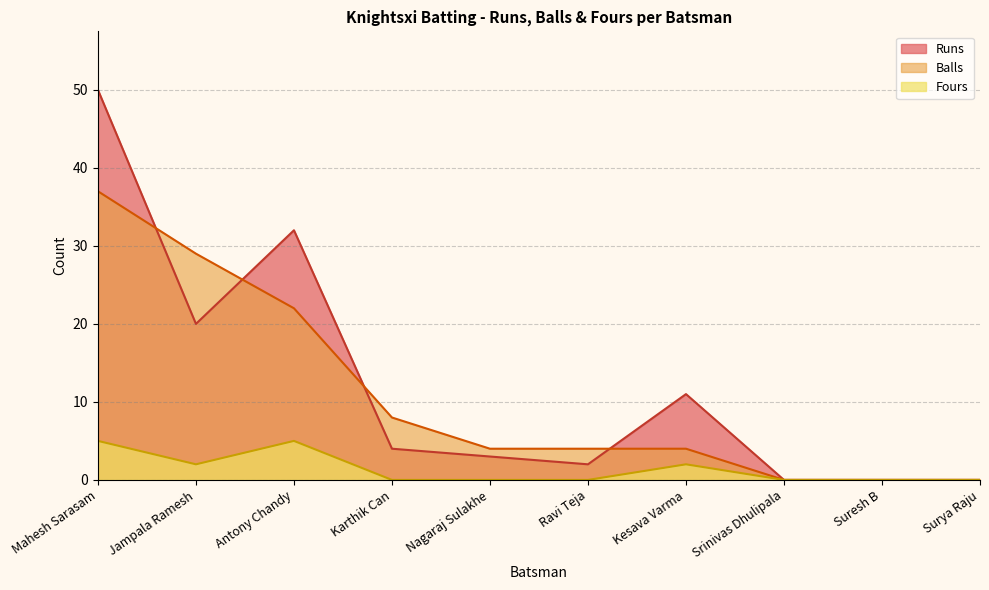

True or false: Fours and Balls cross at least once.

False